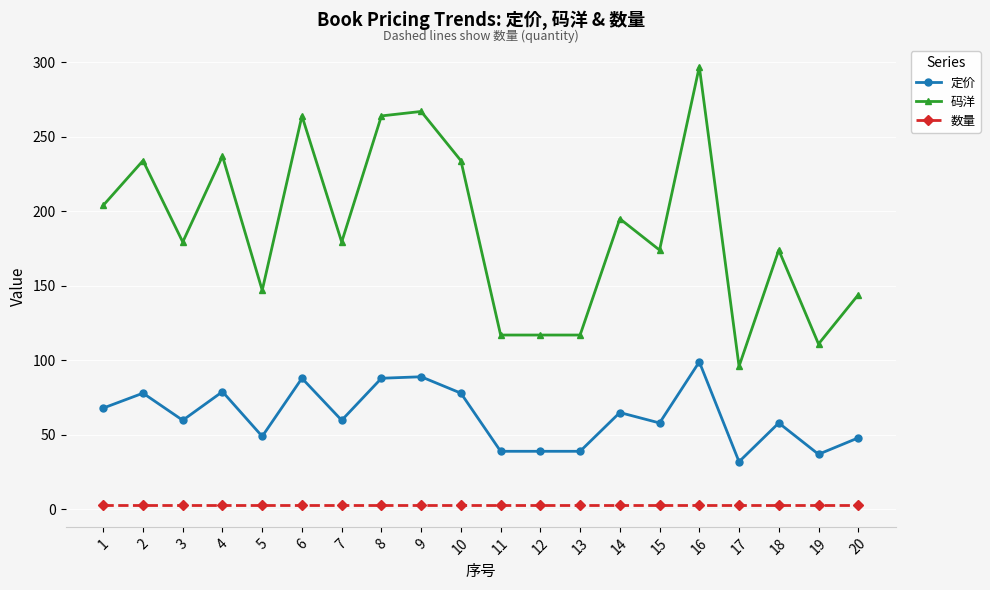

Rank the series by their average value, from lowest to highest.

数量, 定价, 码洋